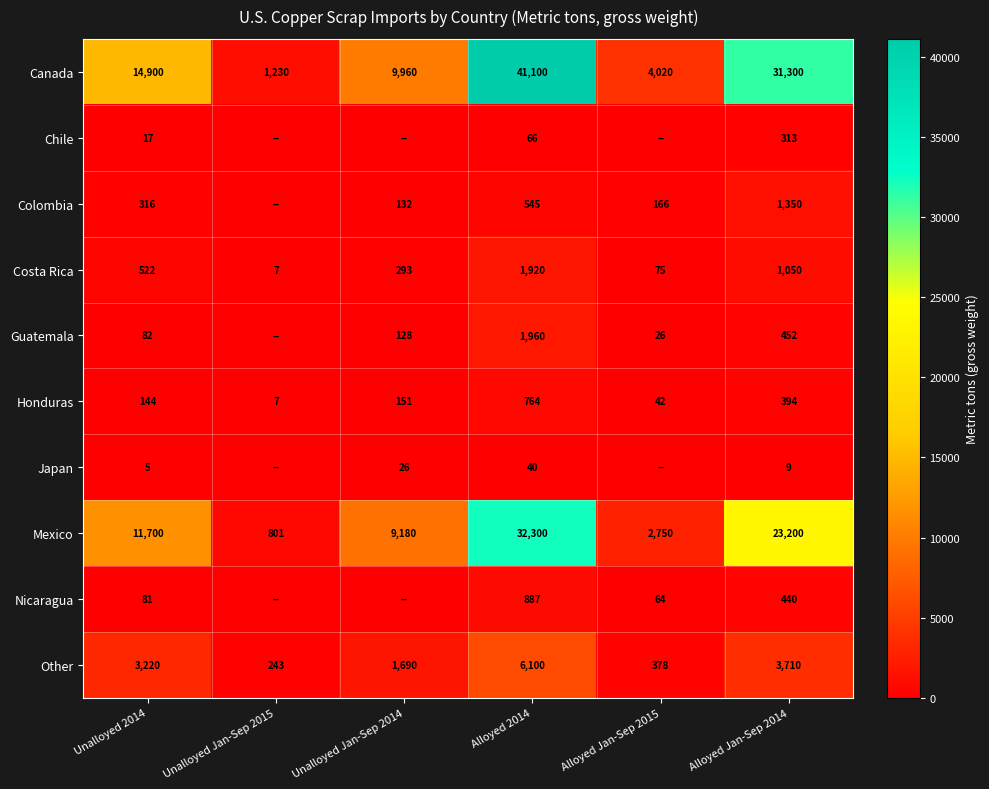

What is the difference between the Chile values at Alloyed 2014 and Unalloyed 2014?

49